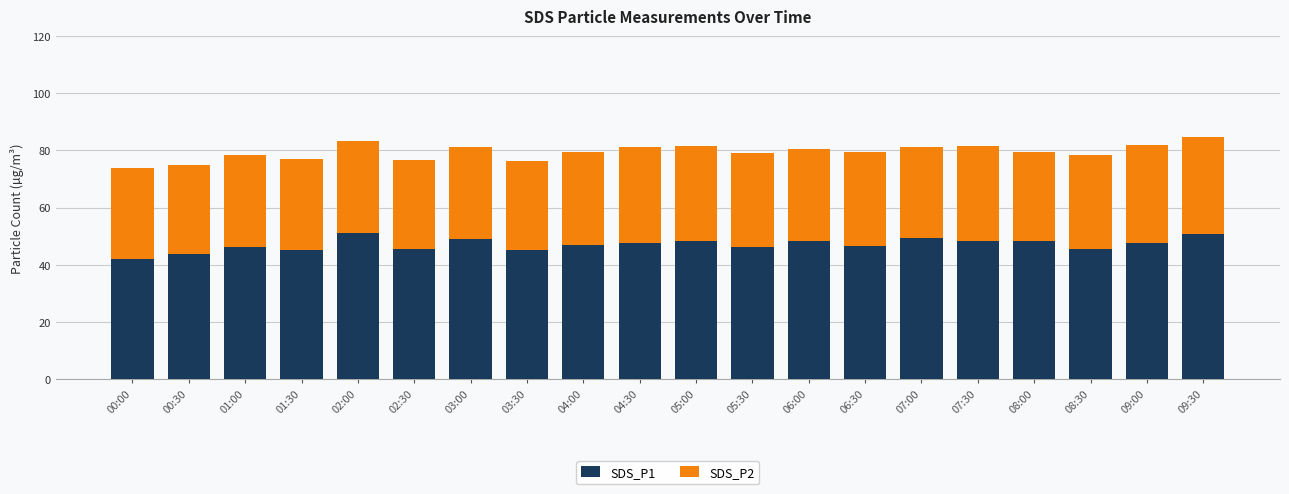

Are the bars horizontal?

No